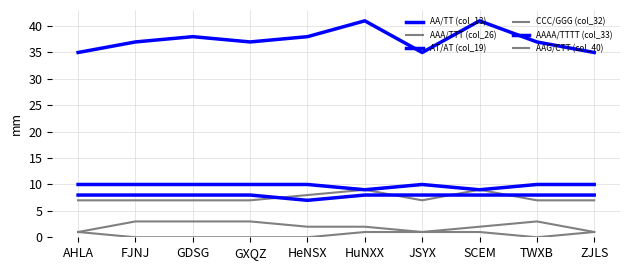

Which series has the widest spread of values?

AA/TT (col_13)